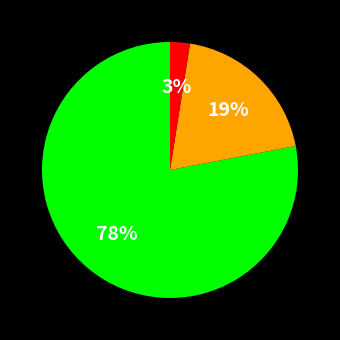

How many segments does this pie chart have?

3